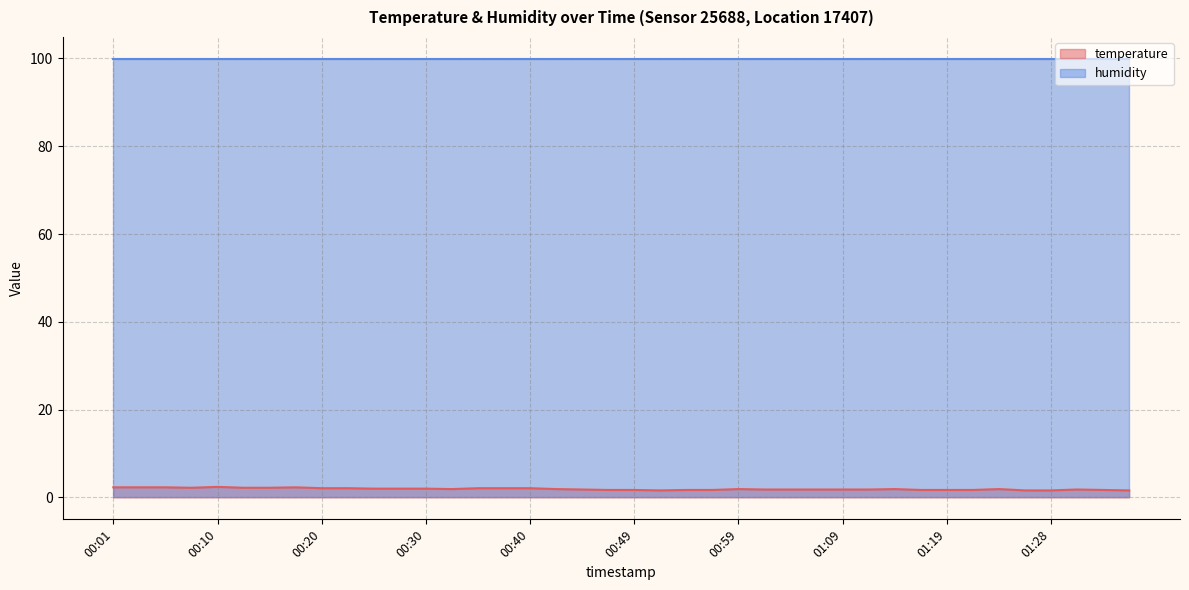

Is it true that the value at 01:09 is 1.8?

True